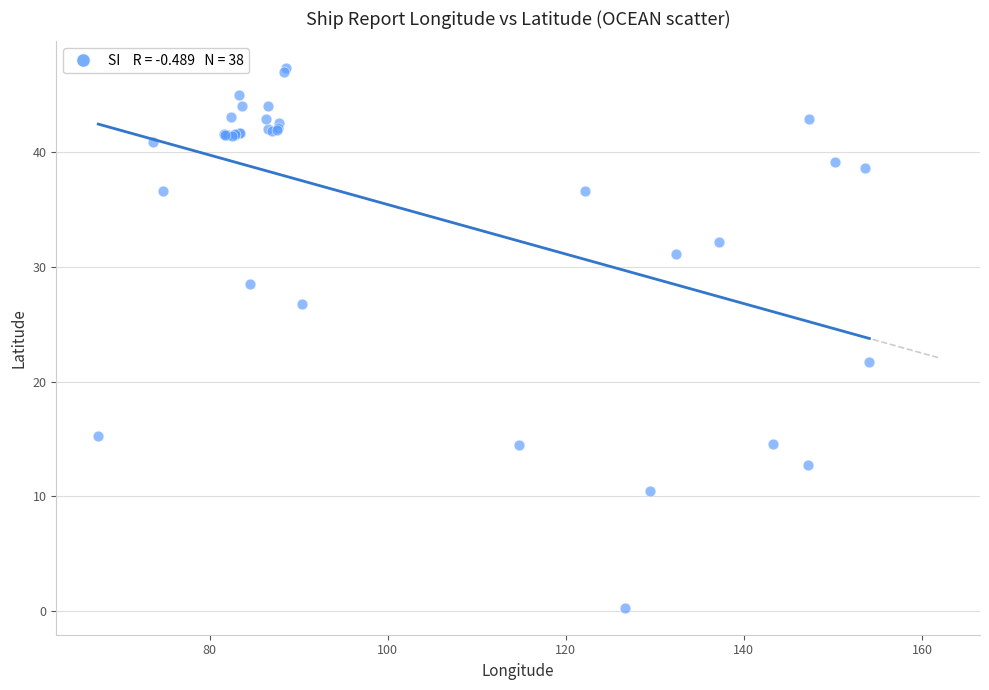

What Y value in the scatter plot is closest to 23?

21.7